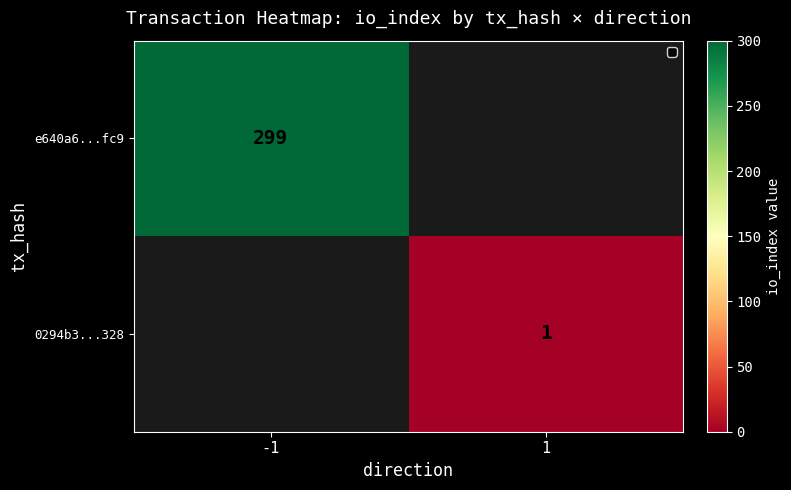

The value of 0294b3...328 at 1 is 0. True or false?

False